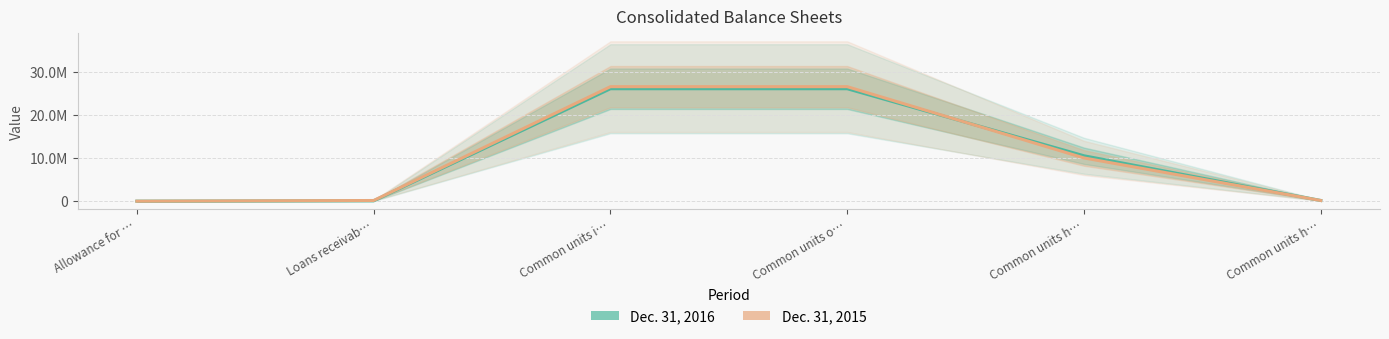

Reading right to left, list all the values displayed in this chart.

Dec. 31, 2016: Common units h…=164900	Common units h…=10558687	Common units o…=26152976	Common units i…=26152976	Loans receivab…=80692	Allowance for …=3040
Dec. 31, 2015: Common units h…=157603	Common units h…=10055224	Common units o…=26632689	Common units i…=26632689	Loans receivab…=159592	Allowance for …=1945